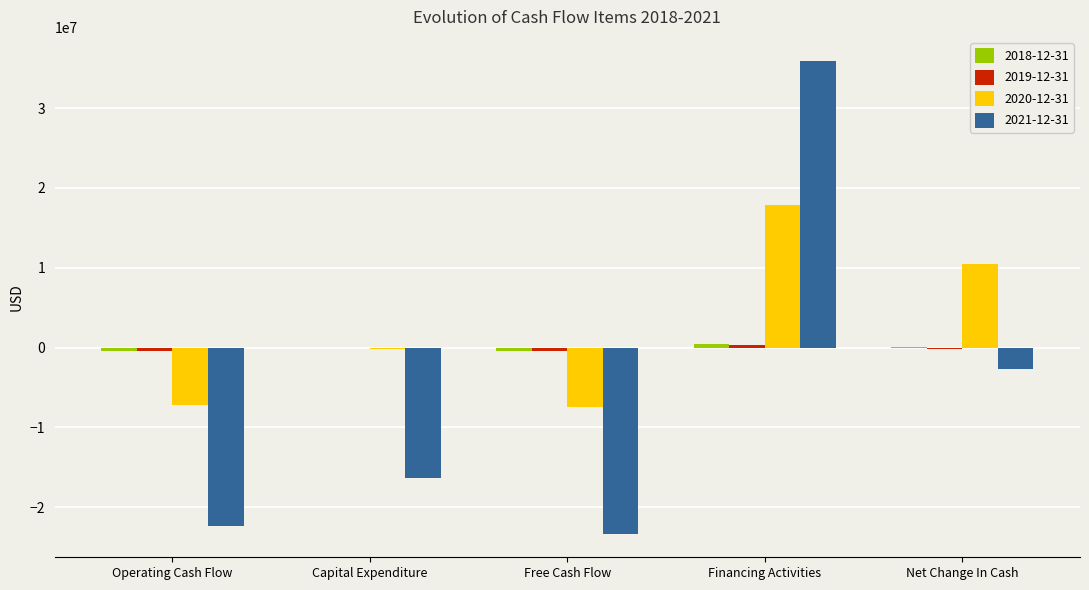

The 2021-12-31 series shows -21557610 at Capital Expenditure. True or false?

False